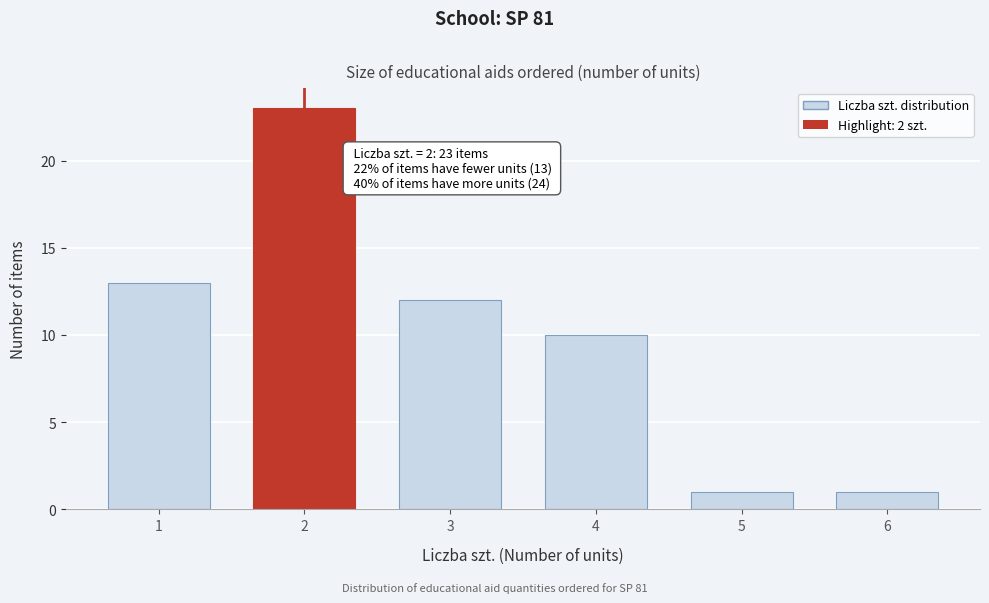

Reading left to right, list all the values displayed in this chart.

13	23	12	10	1	1